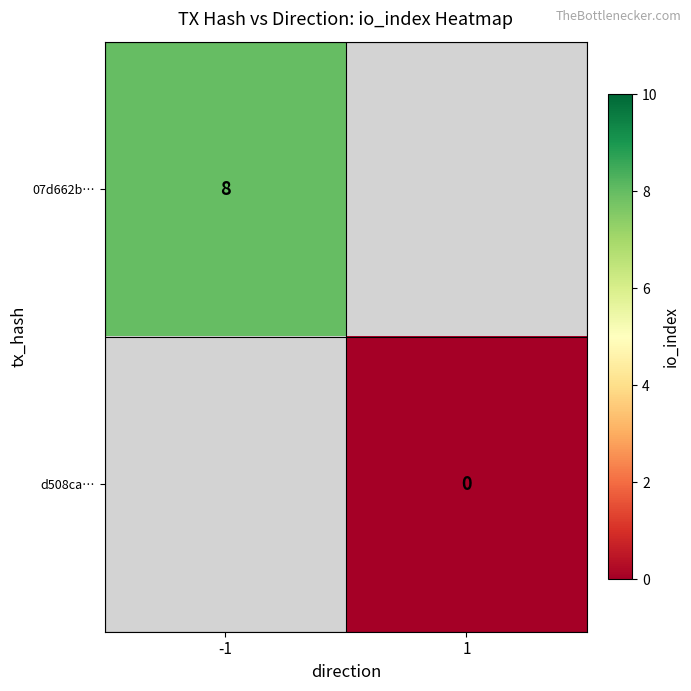

Is it true that 07d662b… equals 8 at -1?

True